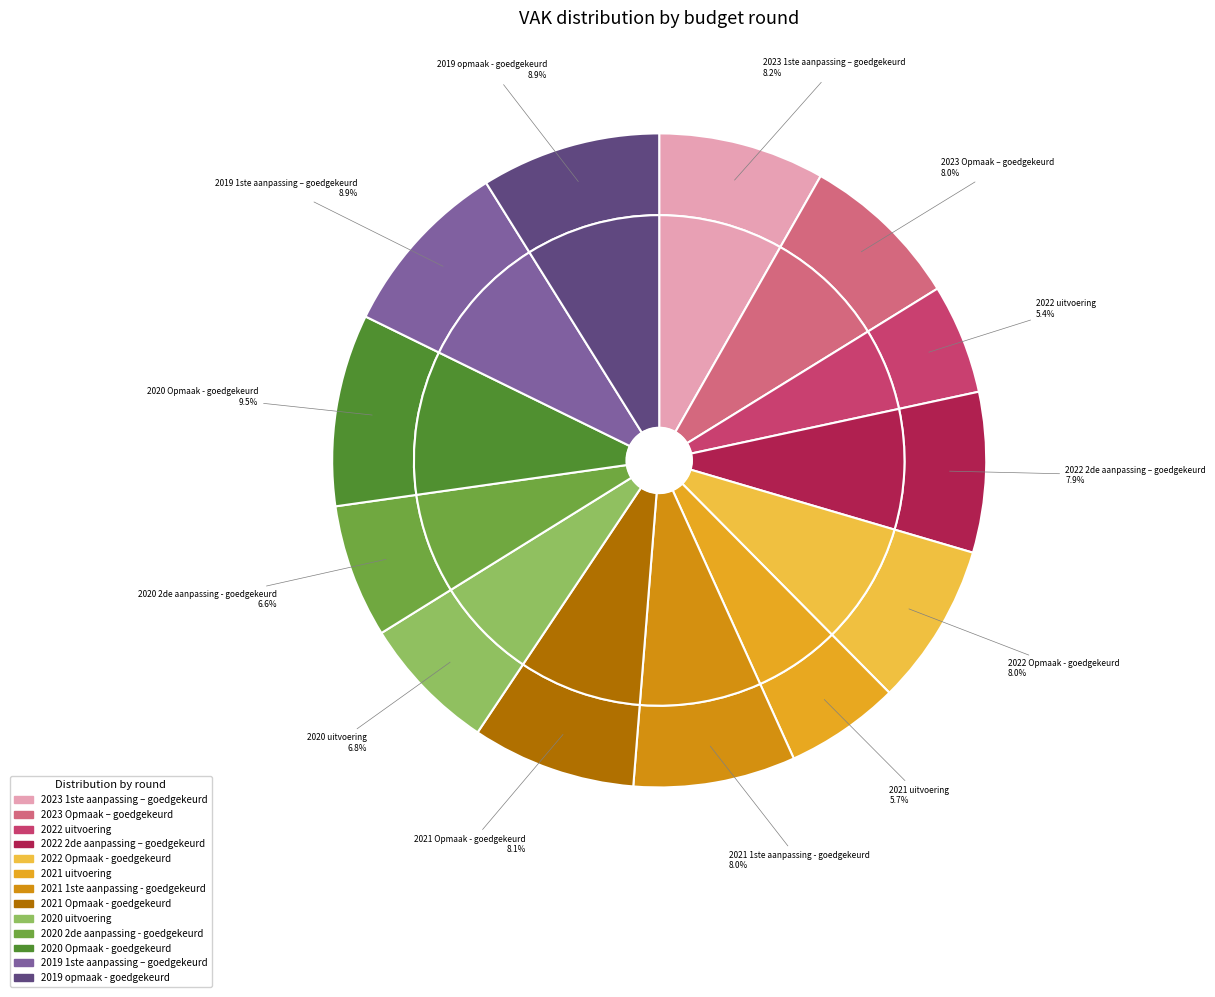

True or false: 2021 Opmaak - goedgekeurd accounts for 8% of the total.

True